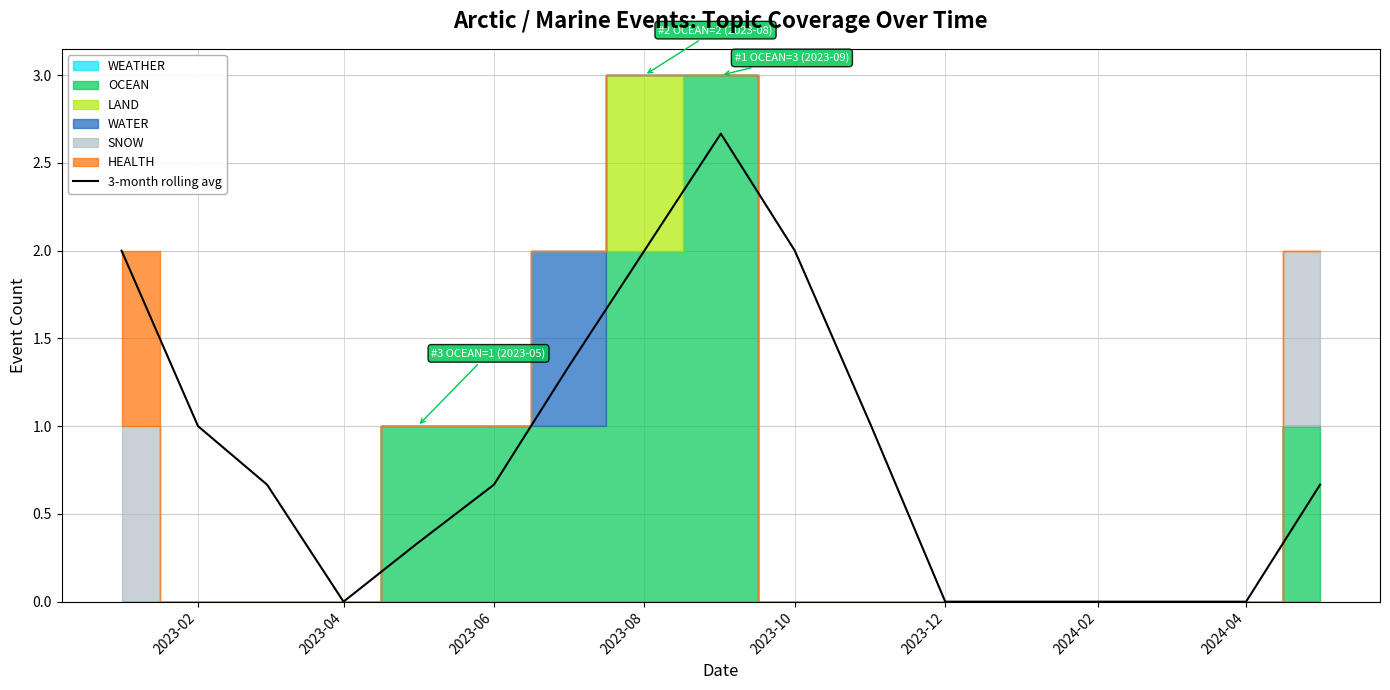

How many interior local peaks (higher than both neighbors) does the data have?

1